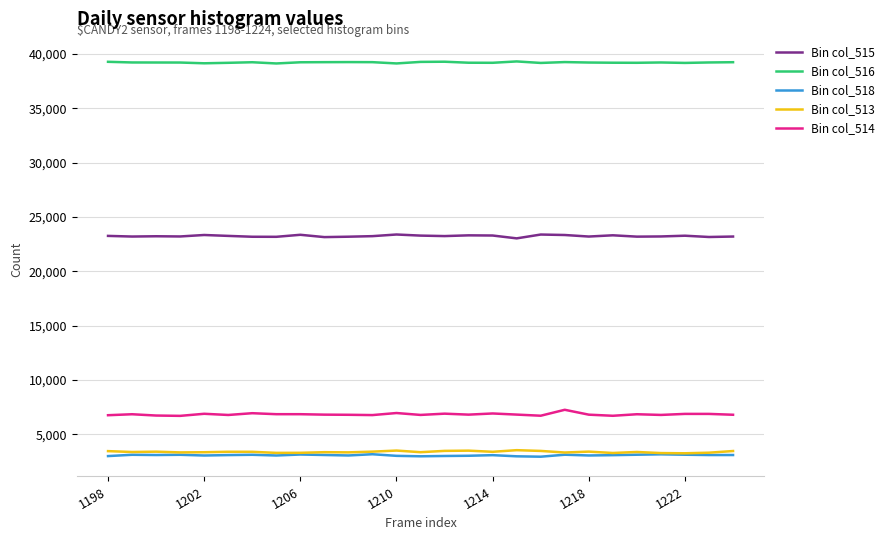

True or false: Bin col_516 and Bin col_514 intersect in this chart.

False